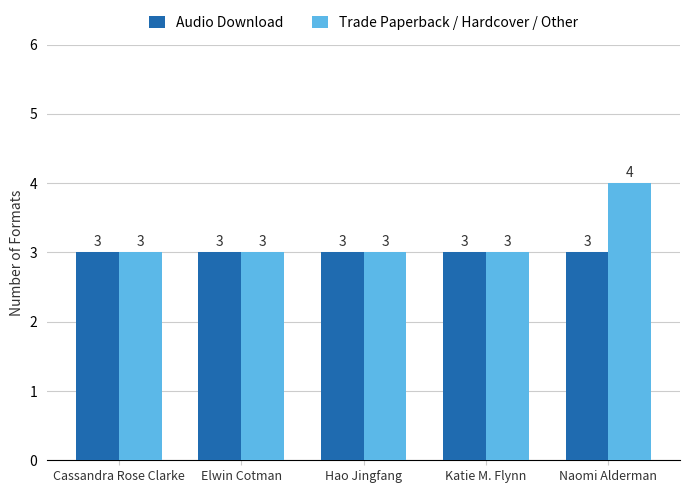

Reading right to left, extract all data points from this chart.

Audio Download: 3	3	3	3	3
Trade Paperback / Hardcover / Other: 4	3	3	3	3